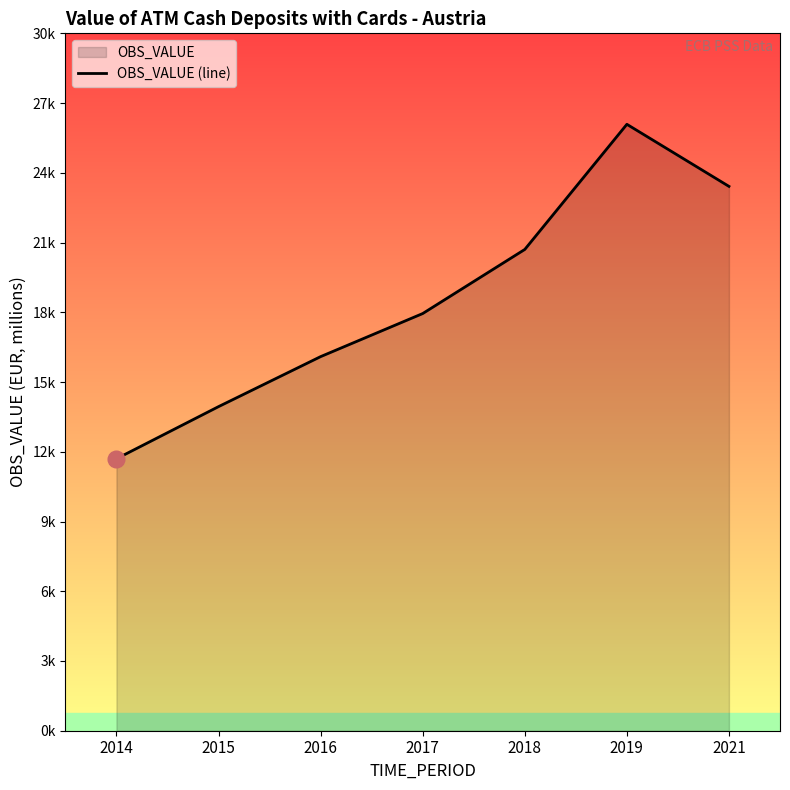

List the labels in order of value, largest first.

2019, 2021, 2018, 2017, 2016, 2015, 2014